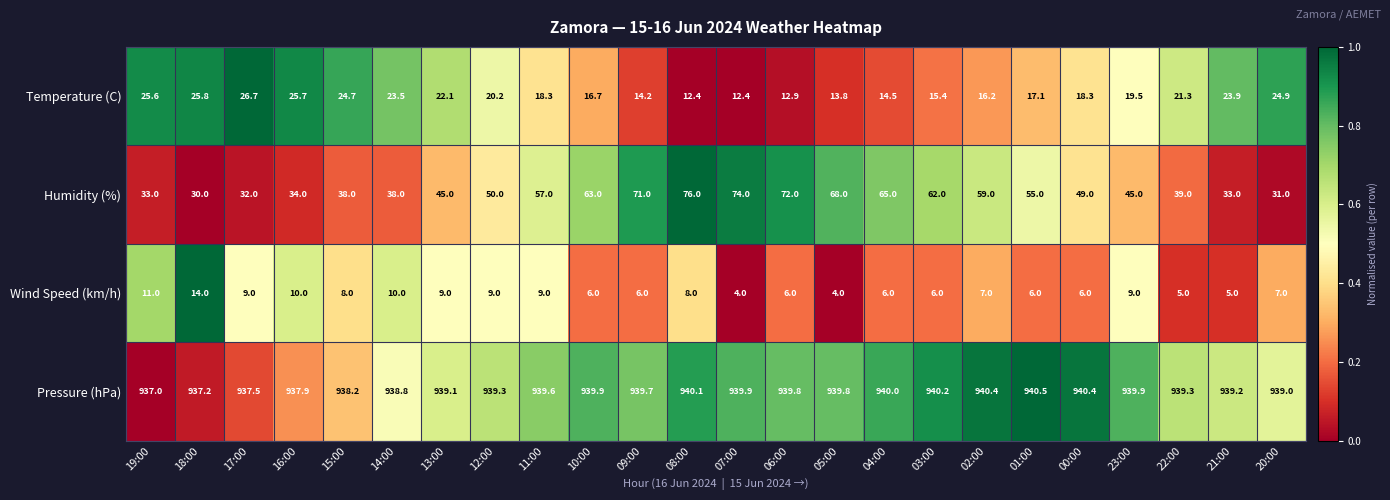

The value of Temperature (C) at 17:00 is 26.7. True or false?

True